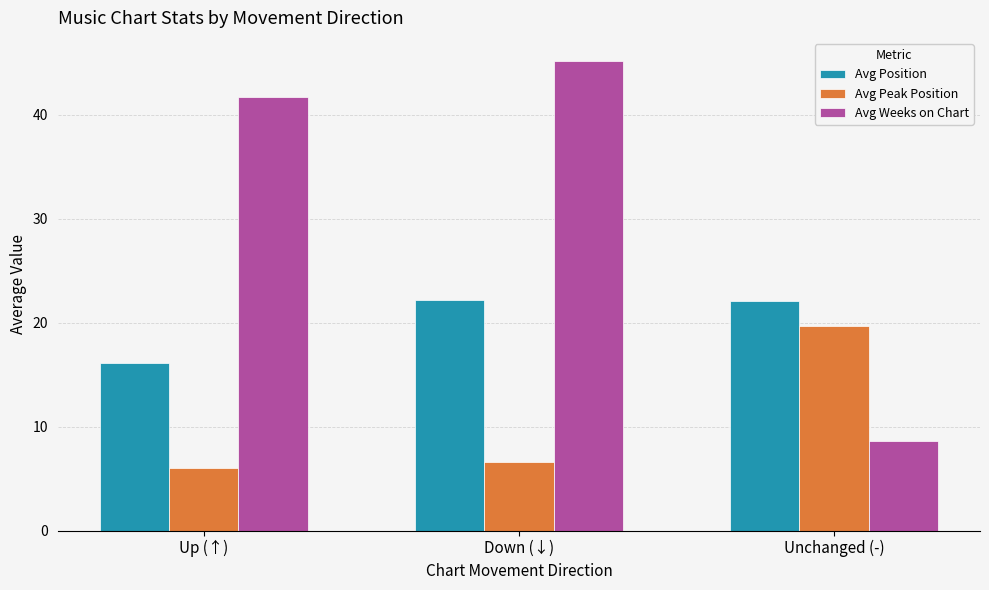

What is the value of the Avg Position bar at the 1st from the left?

16.1